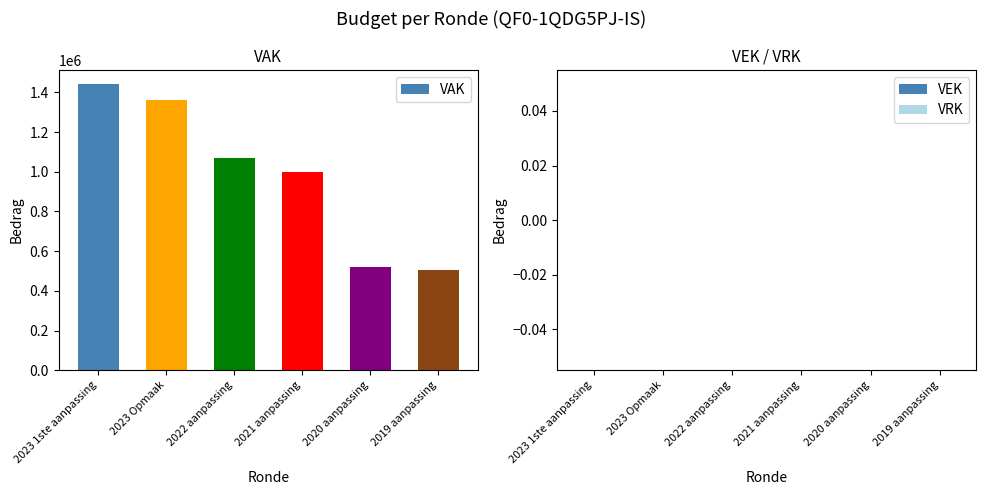

Which label corresponds to the largest value in the chart?

2023 1ste aanpassing